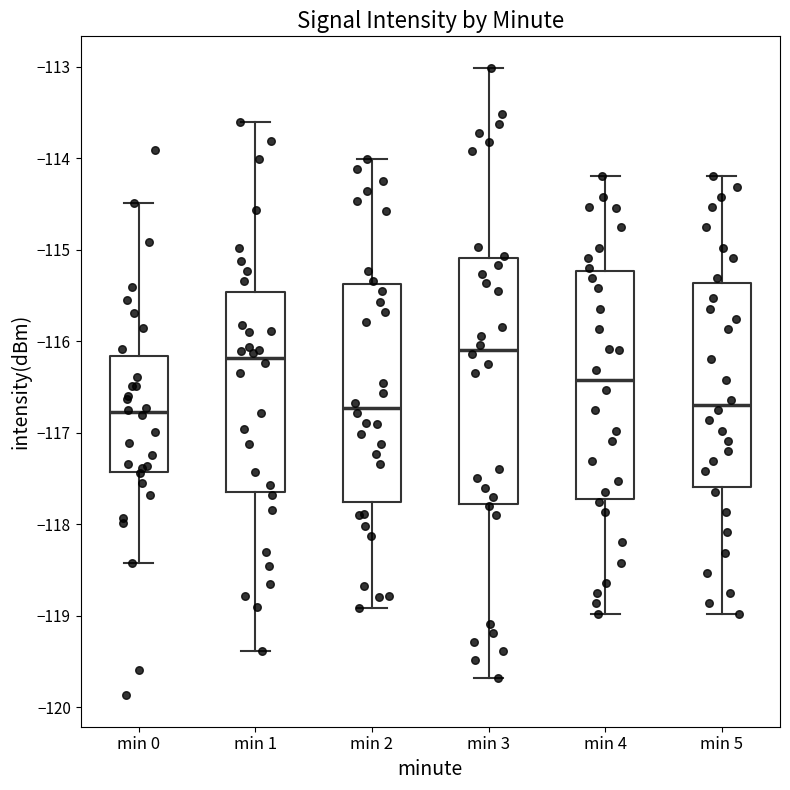

Where does the median line of the box for min 1 sit on the y-axis? The values are not printed on the chart, so give them approximately, as read against the axis.

-116.2